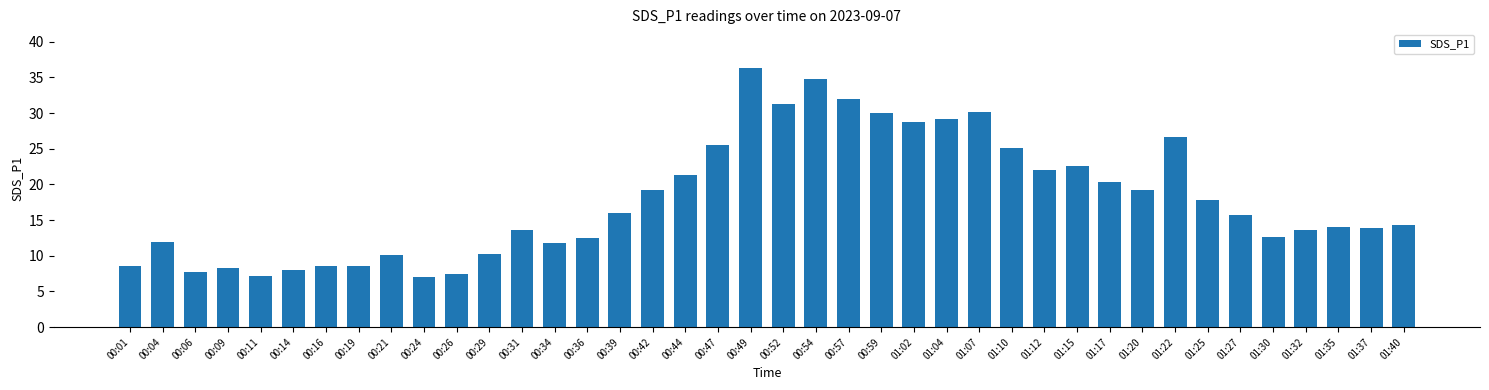

What is the value of the 39th bar from the left?

13.9